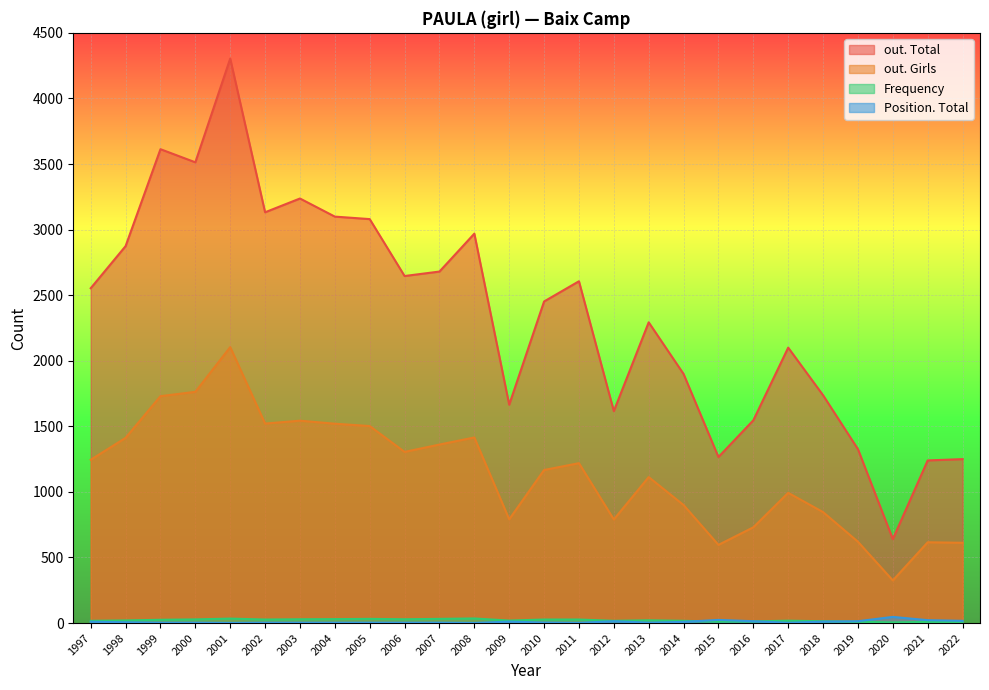

What is the average value of the Frequency series?

21